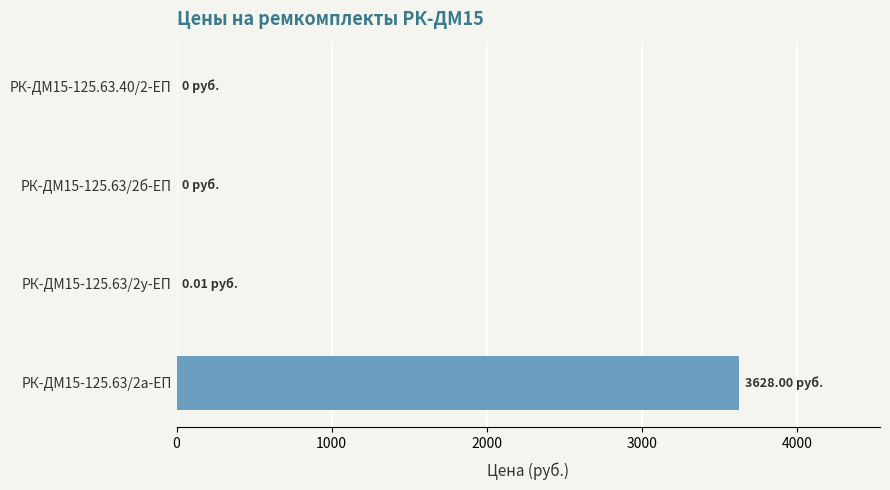

Which has a higher value, РК-ДМ15-125.63/2б-ЕП or РК-ДМ15-125.63/2а-ЕП?

РК-ДМ15-125.63/2а-ЕП